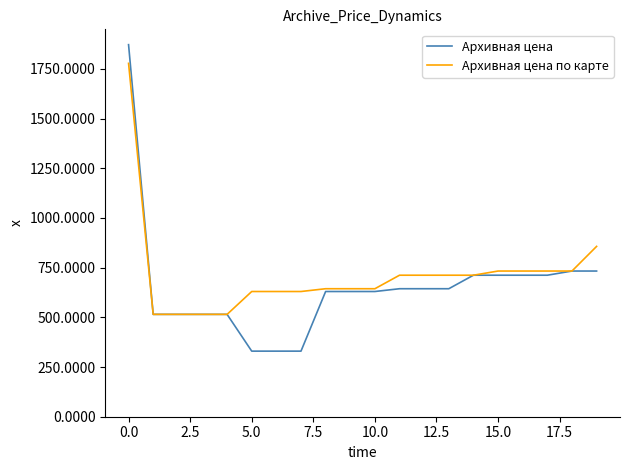

Rank the series by their maximum value, from highest to lowest.

Архивная цена, Архивная цена по карте